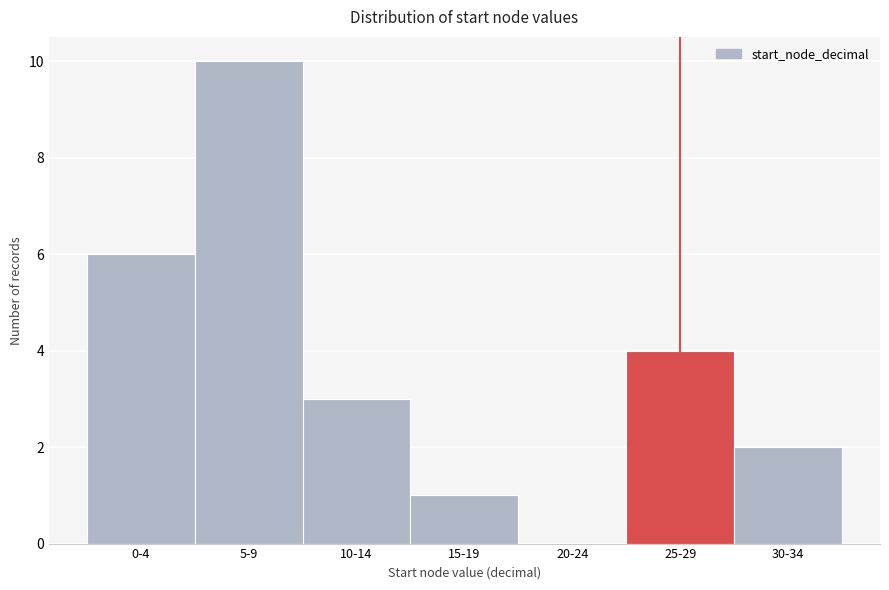

Reading right to left, extract all data points from this chart.

30-34=2	25-29=4	20-24=0	15-19=1	10-14=3	5-9=10	0-4=6